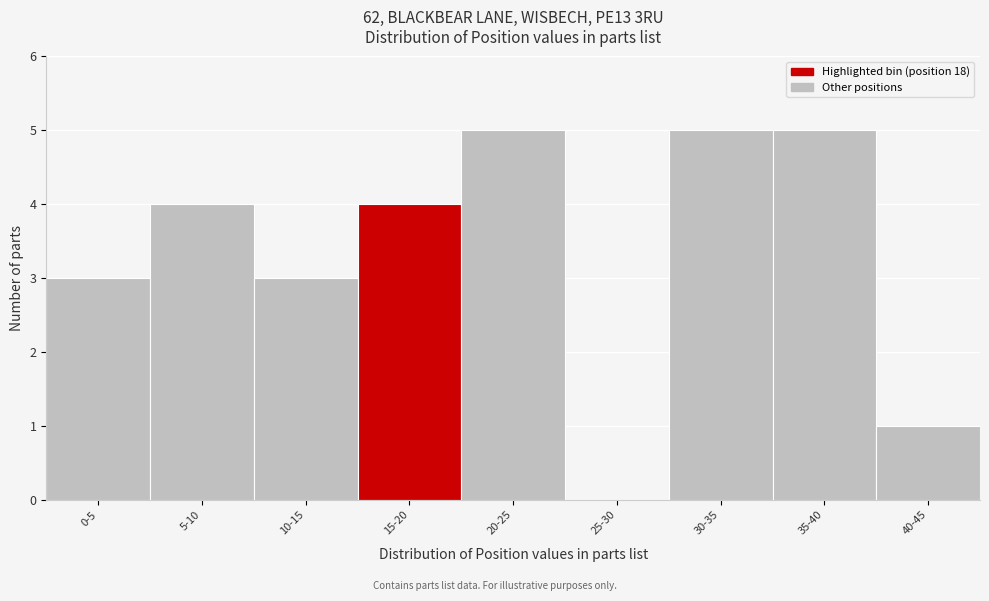

Reading left to right, what are all the values shown in this chart?

0-5=3	5-10=4	10-15=3	15-20=4	20-25=5	25-30=0	30-35=5	35-40=5	40-45=1